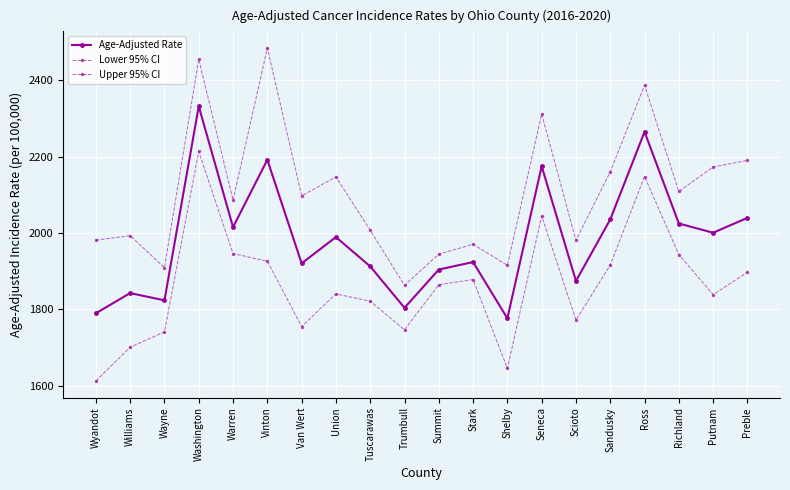

At which category is the sum across all series the highest?

Washington